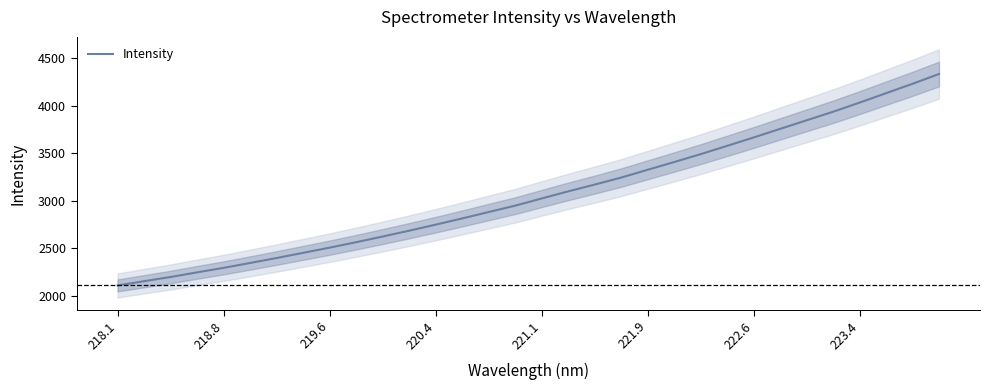

True or false: Intensity has a value of 3664.0 at 222.6.

True